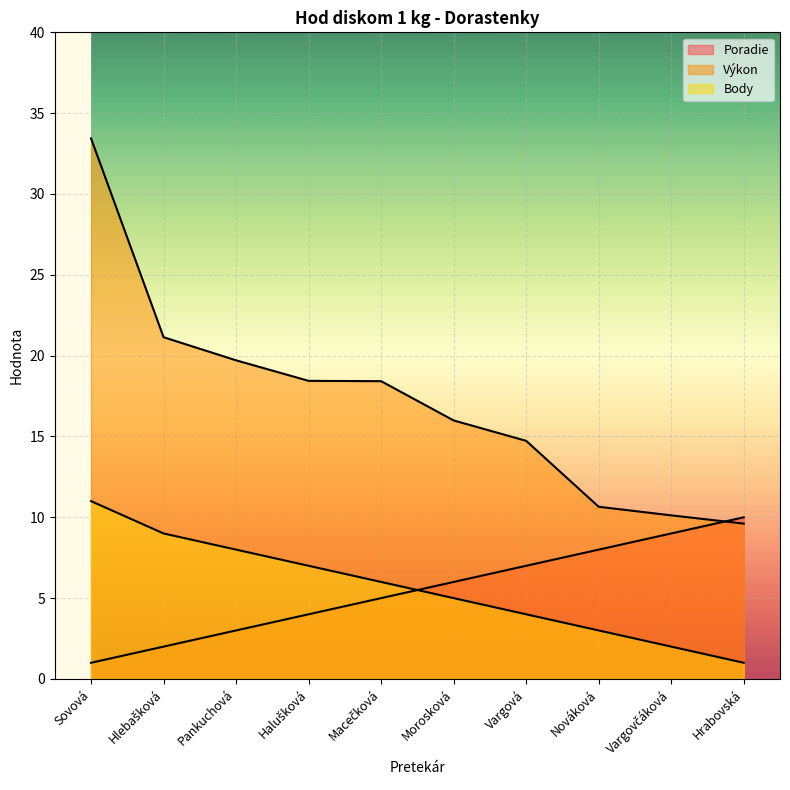

Is it true that Výkon equals 2.1 at Vargovčáková?

False